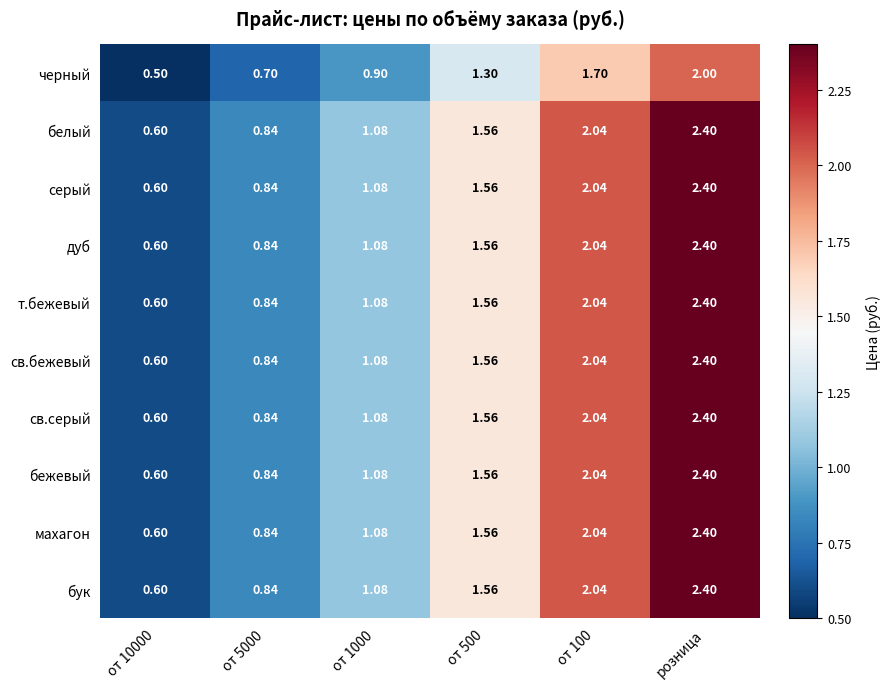

Which category has the highest value across all series?

розница